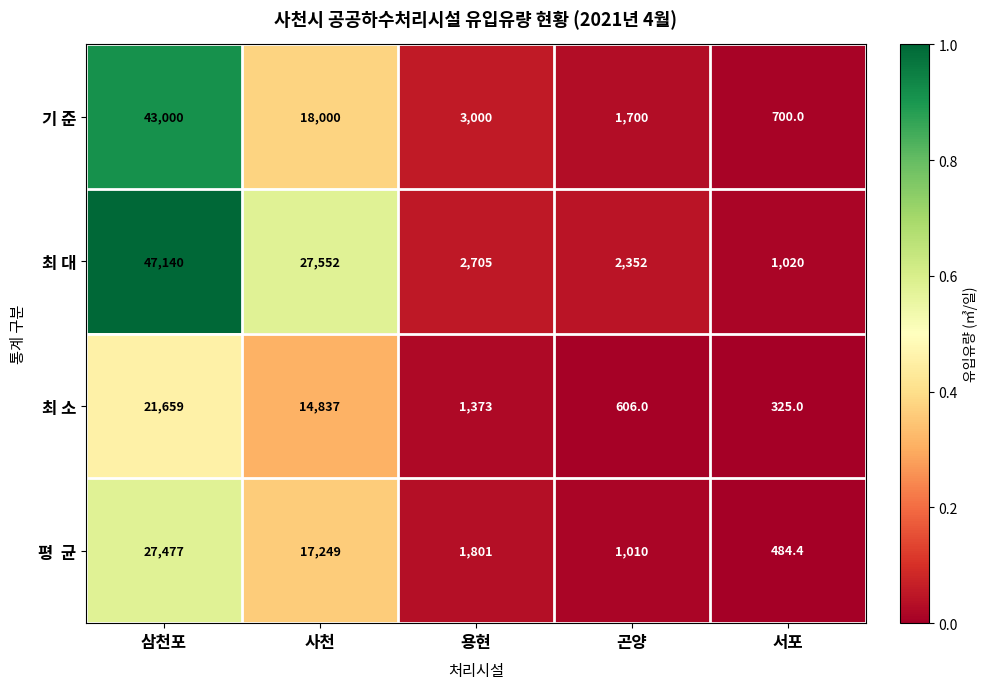

What is the average value of the 기 준 series?

13280.0